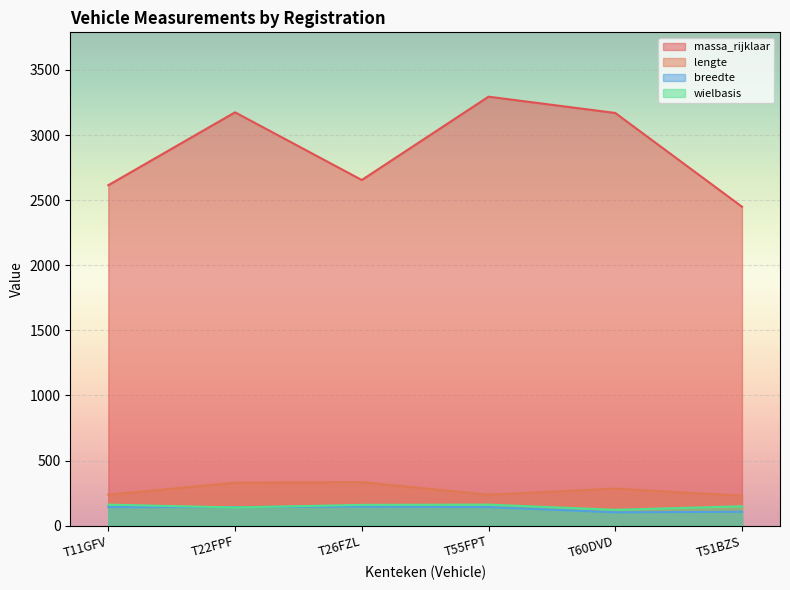

The value of massa_rijklaar at T55FPT is 3295. True or false?

True